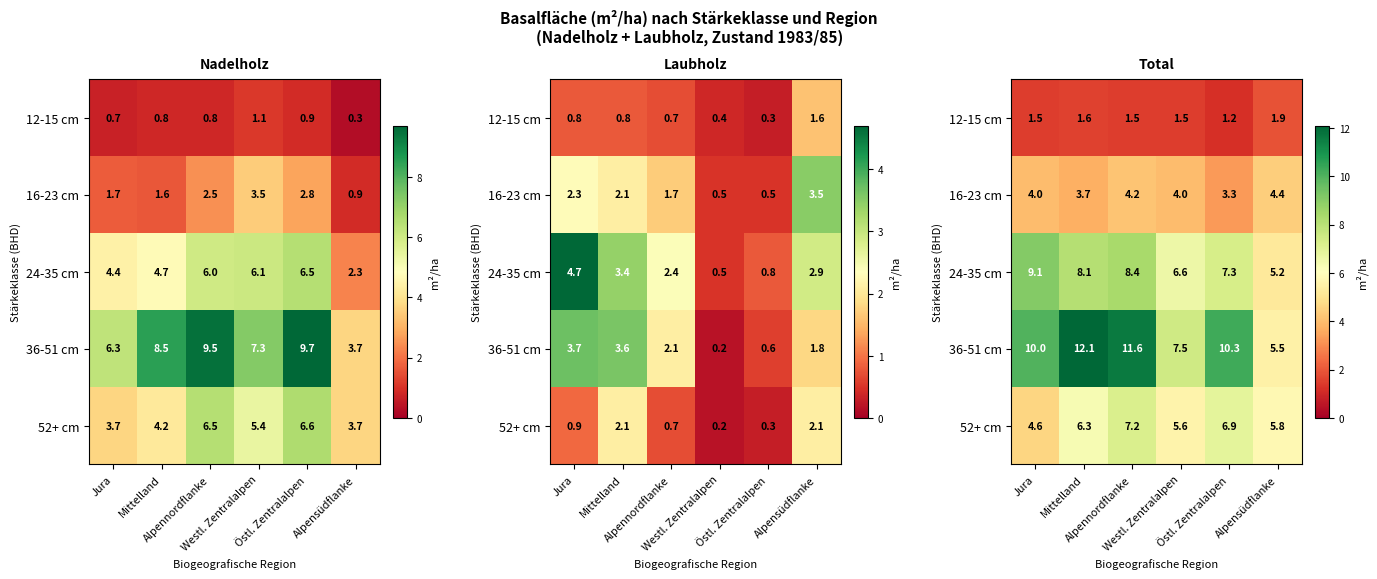

At which label does 16-23 cm reach its minimum?

Östl. Zentralalpen